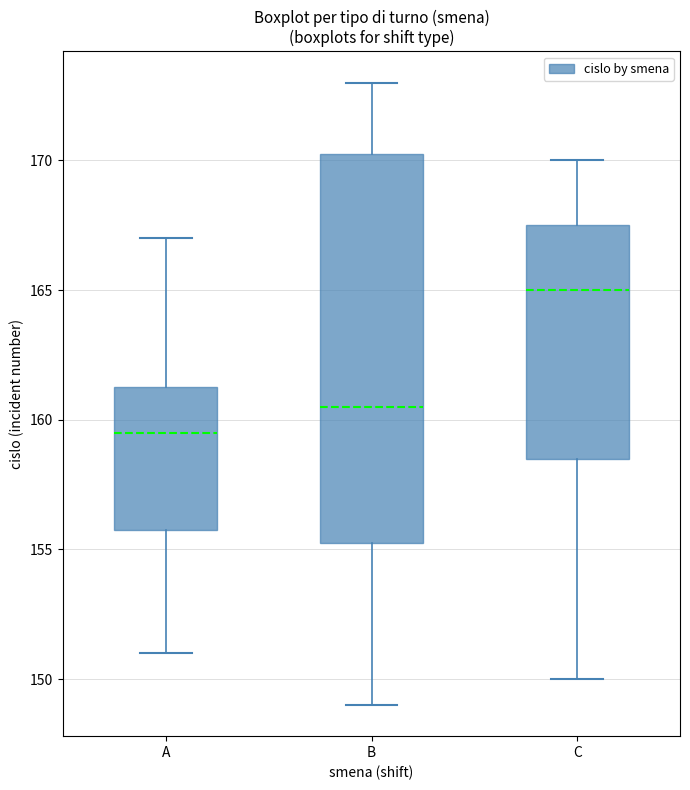

Reading left to right, read every box against the y-axis: the position of its median line, the range the box covers, and the ends of its whiskers. The values are not printed on the chart, so give them approximately, as read against the axis.

A: median 159.5, box 156.0 to 161.5, whiskers 151.0 to 167.0
B: median 160.5, box 155.5 to 170.5, whiskers 149.0 to 173.0
C: median 165.0, box 158.5 to 167.5, whiskers 150.0 to 170.0